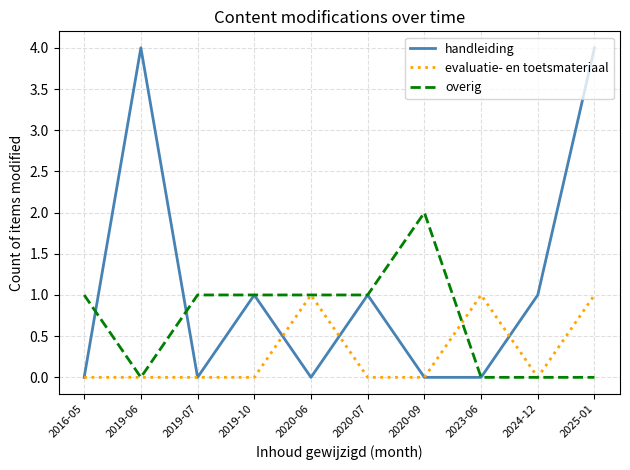

Which series has the widest spread of values?

handleiding